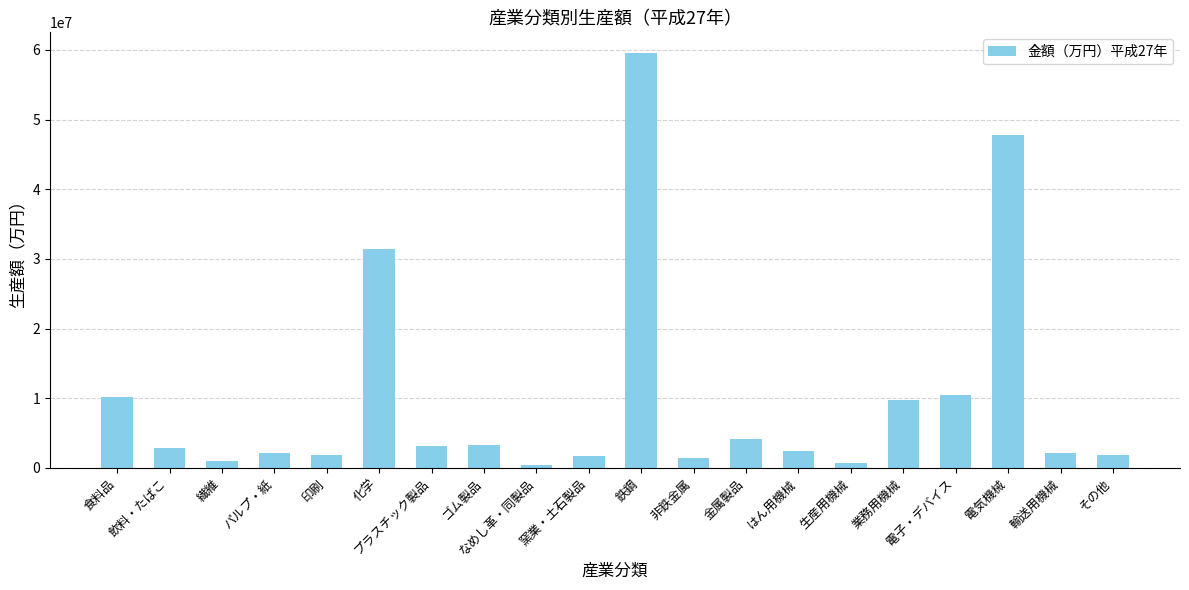

What is the sum of all values?

197688912